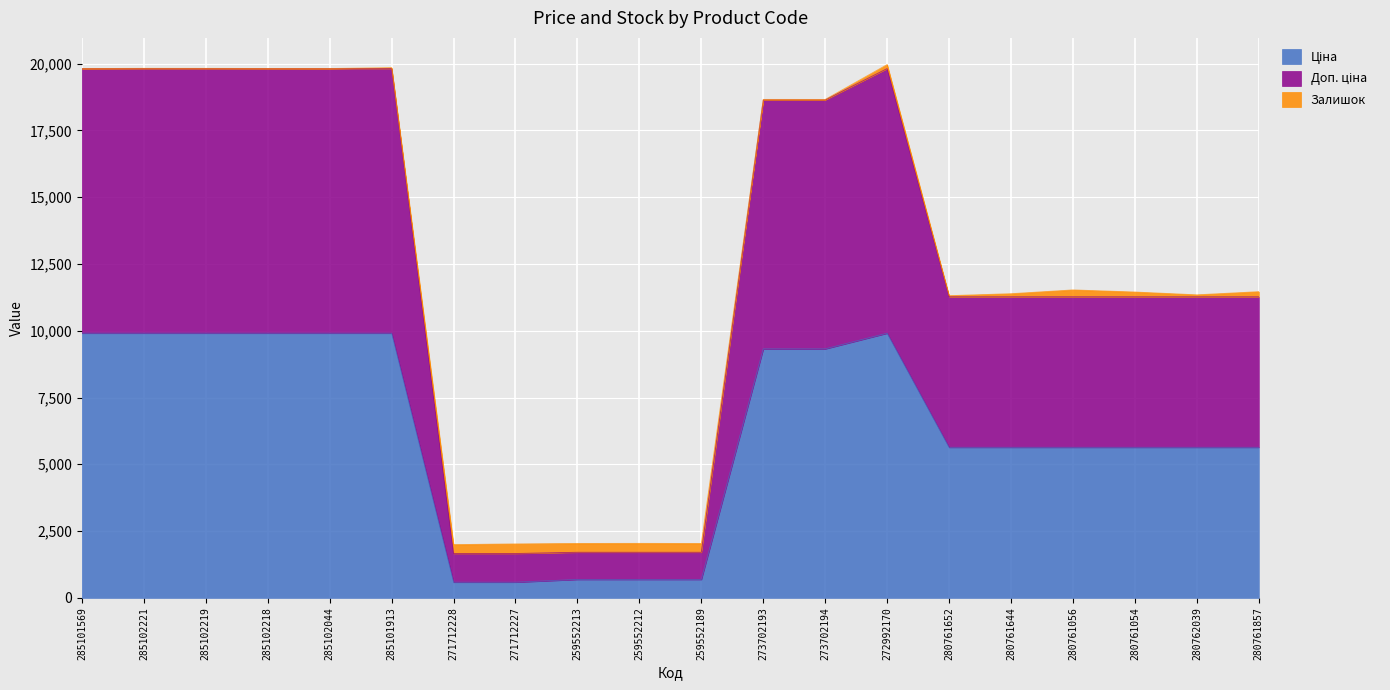

True or false: Доп. ціна and Ціна cross at least once.

False